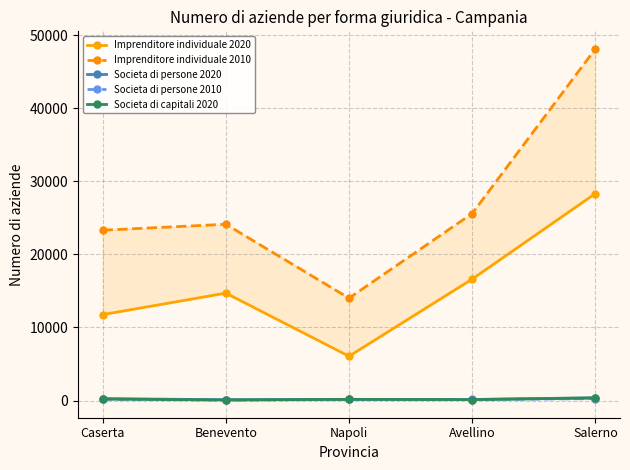

What position from the right is Caserta?

5